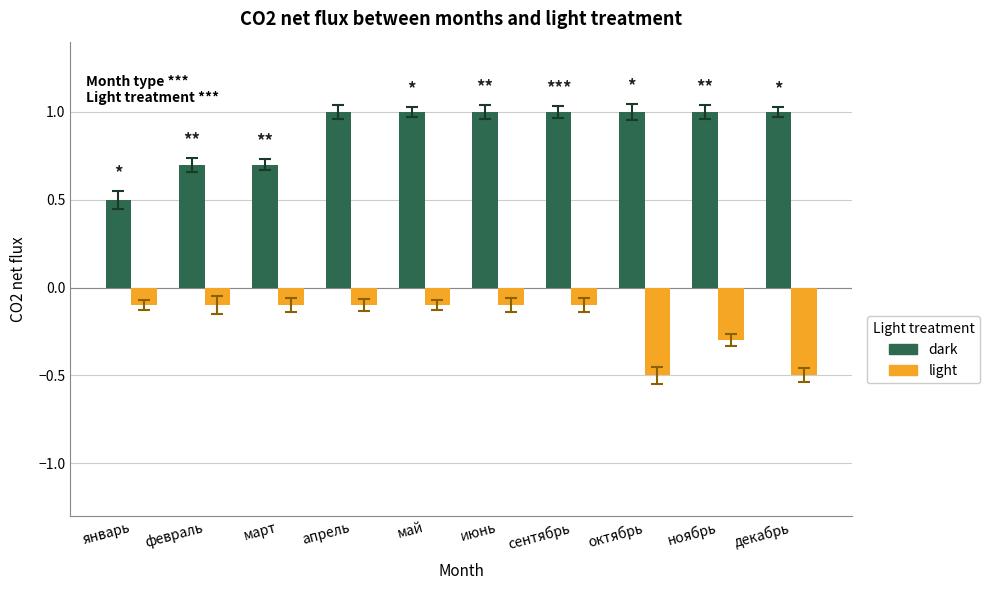

True or false: light has a value of -0.1 at сентябрь.

True